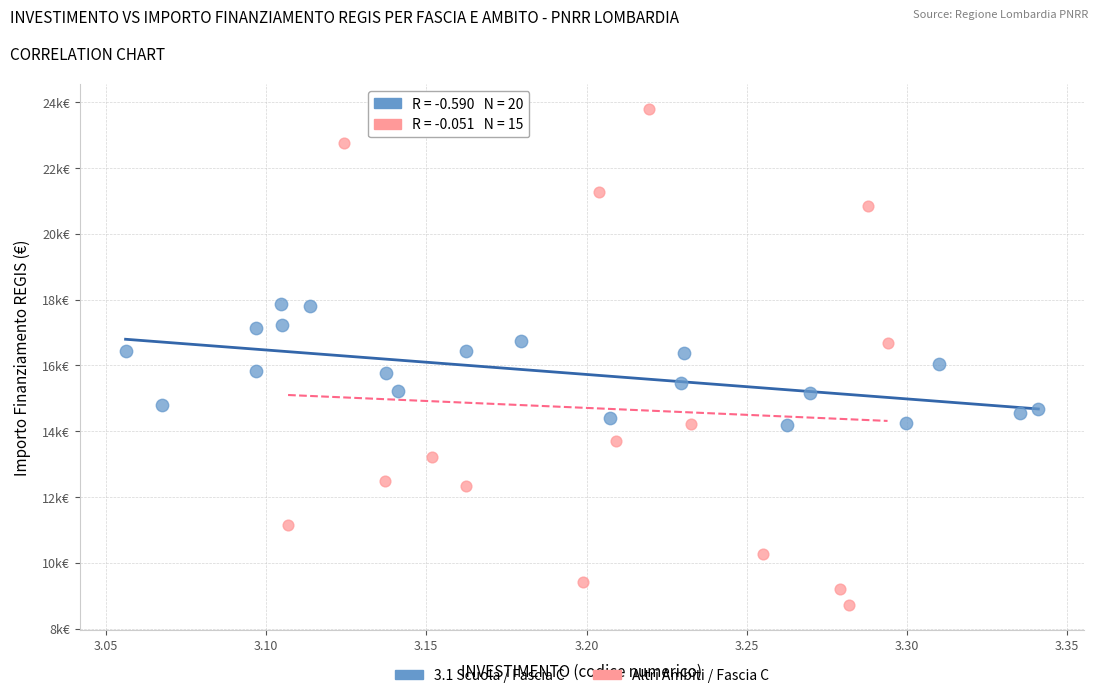

Which series has the widest spread of Y values?

Altri Ambiti / Fascia C